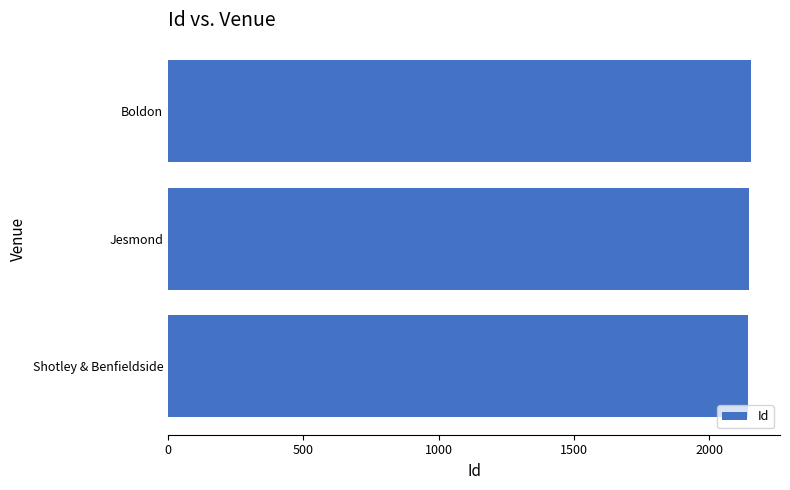

Is it true that the value at Jesmond is 472?

False